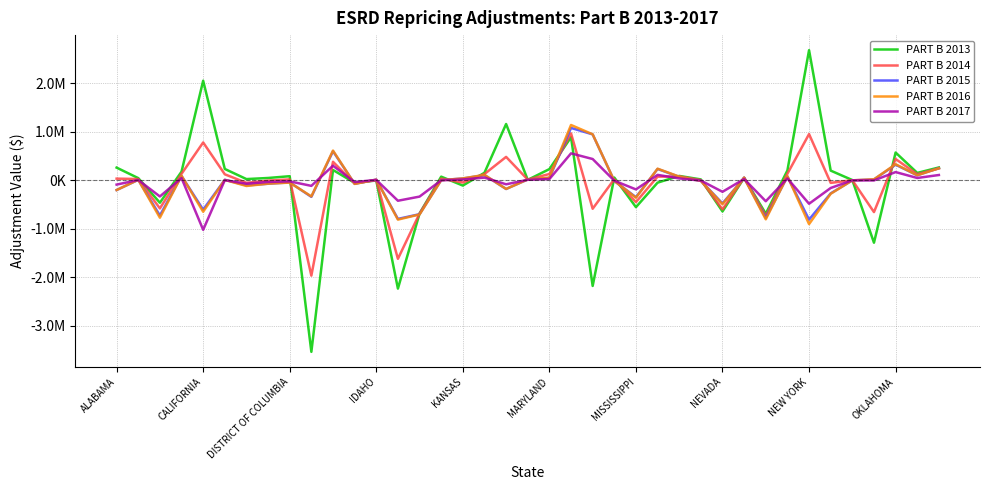

What are all the series names shown in the legend?

PART B 2013, PART B 2014, PART B 2015, PART B 2016, PART B 2017